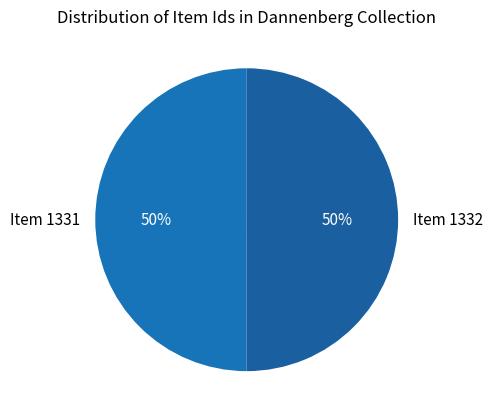

The Item 1332 slice represents 58% of the pie. True or false?

False